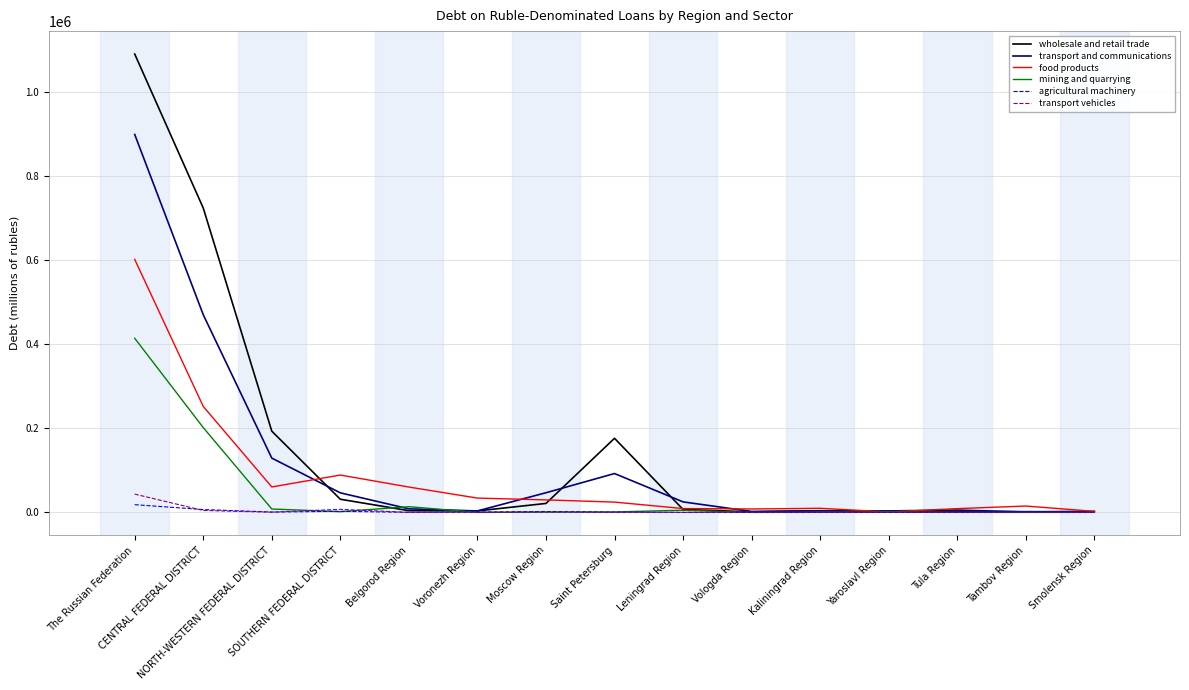

What is the maximum value for transport vehicles?

43458